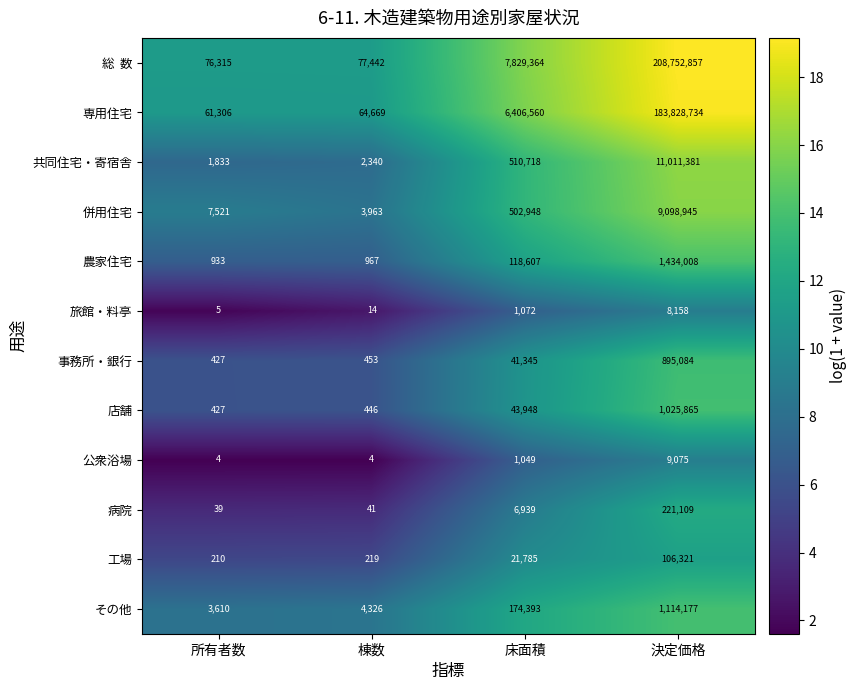

The value of 事務所・銀行 at 床面積 is 41345. True or false?

True